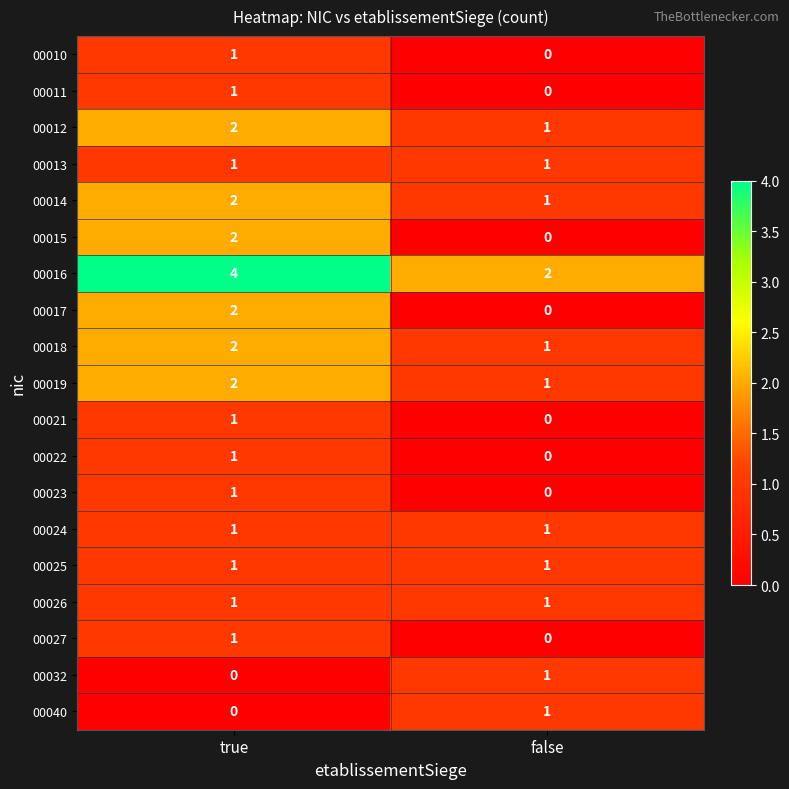

True or false: 00032 has a value of 1 at false.

True